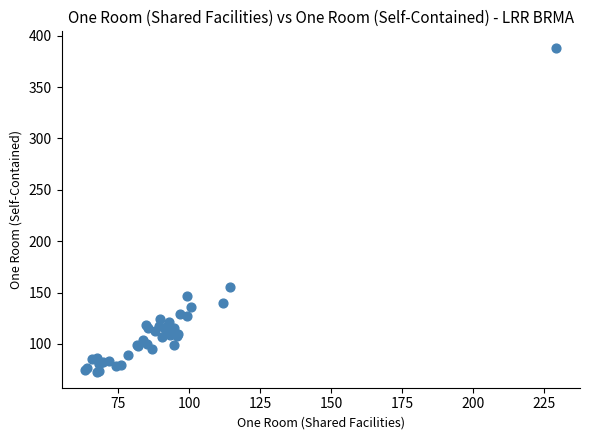

What Y value in the scatter plot is closest to 230?

155.2